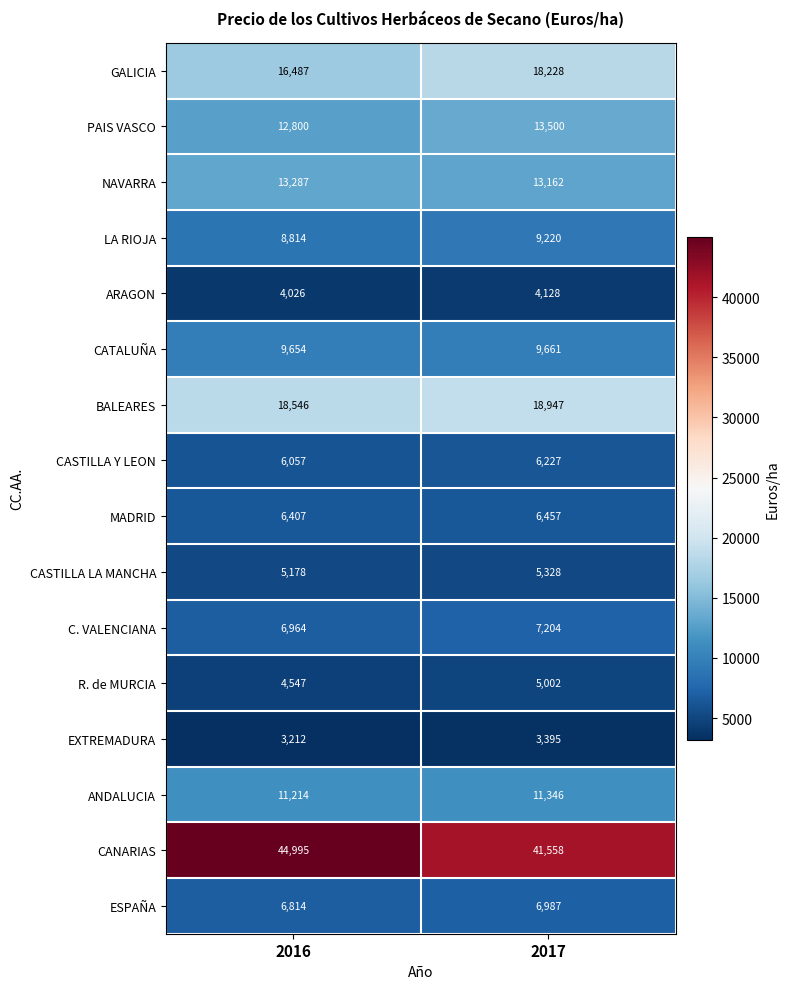

Rank the series by their maximum value, from highest to lowest.

CANARIAS, BALEARES, GALICIA, PAIS VASCO, NAVARRA, ANDALUCIA, CATALUÑA, LA RIOJA, C. VALENCIANA, ESPAÑA, MADRID, CASTILLA Y LEON, CASTILLA LA MANCHA, R. de MURCIA, ARAGON, EXTREMADURA